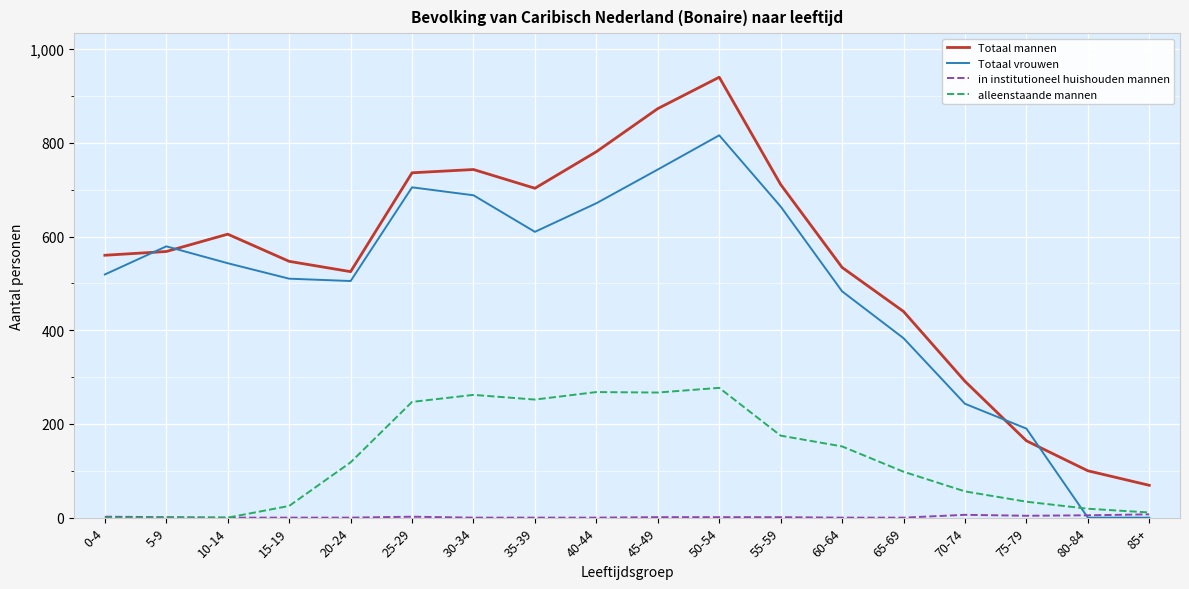

Which series has the widest spread of values?

Totaal mannen